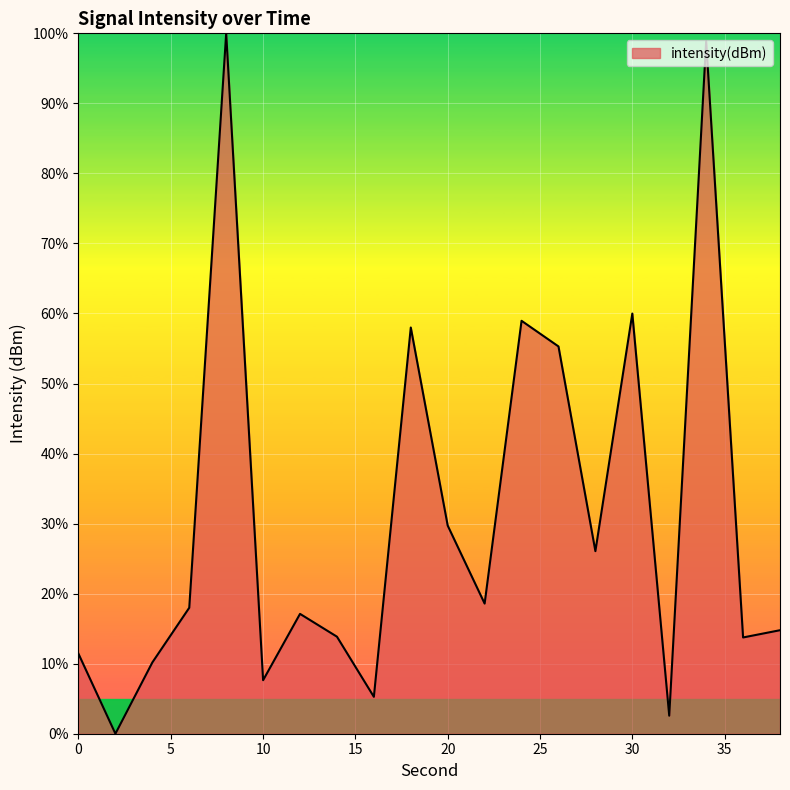

What is the greatest value displayed?

100.0